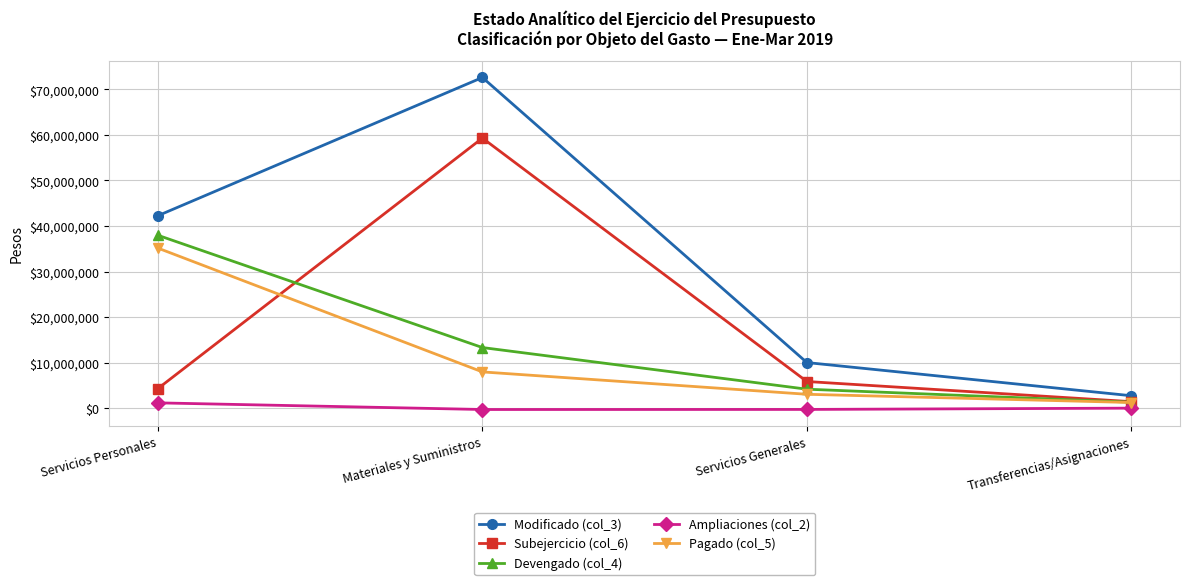

At which label does Modificado (col_3) first exceed 42264005?

Servicios Personales